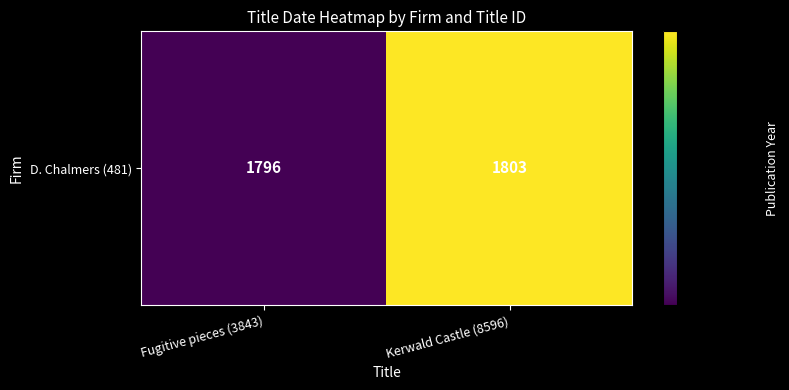

Reading right to left, what are all the values shown in this chart?

1803	1796